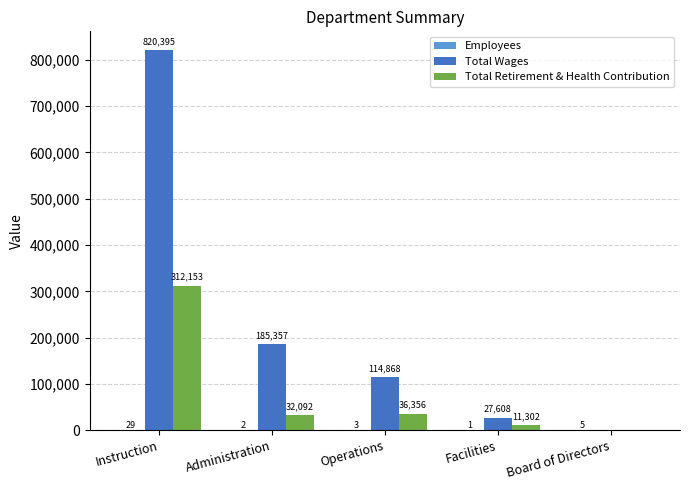

How many data points does each series have?

5